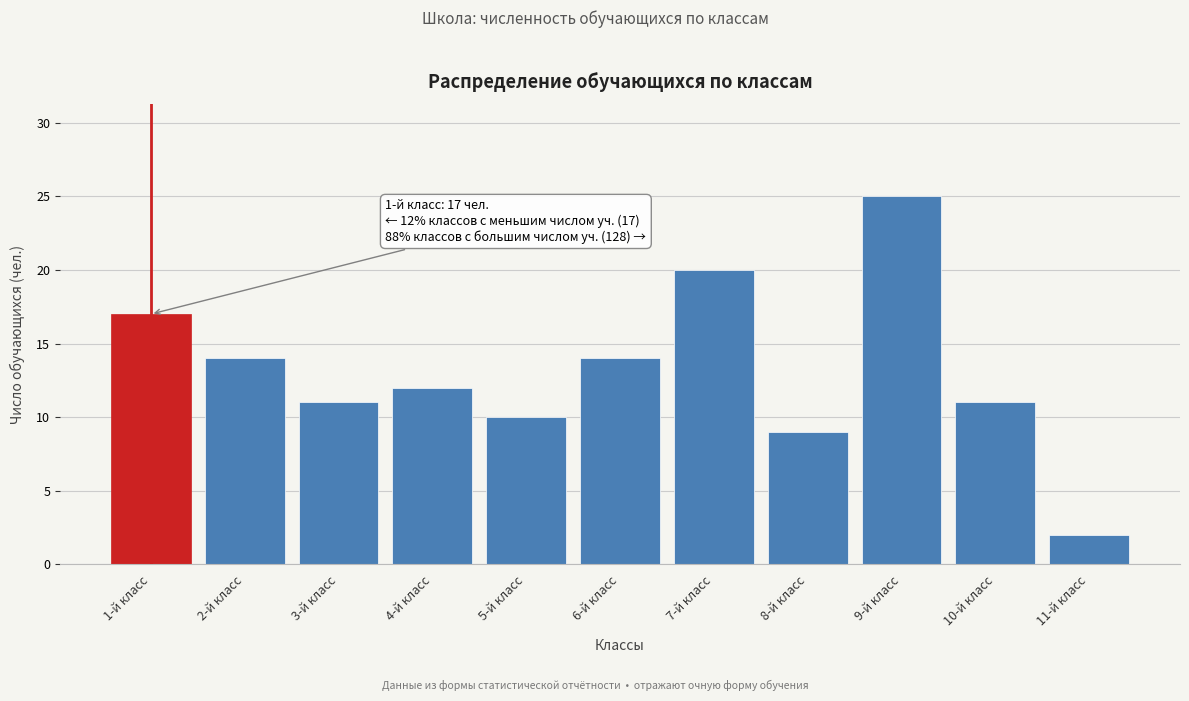

Reading left to right, what are all the values shown in this chart?

17	14	11	12	10	14	20	9	25	11	2